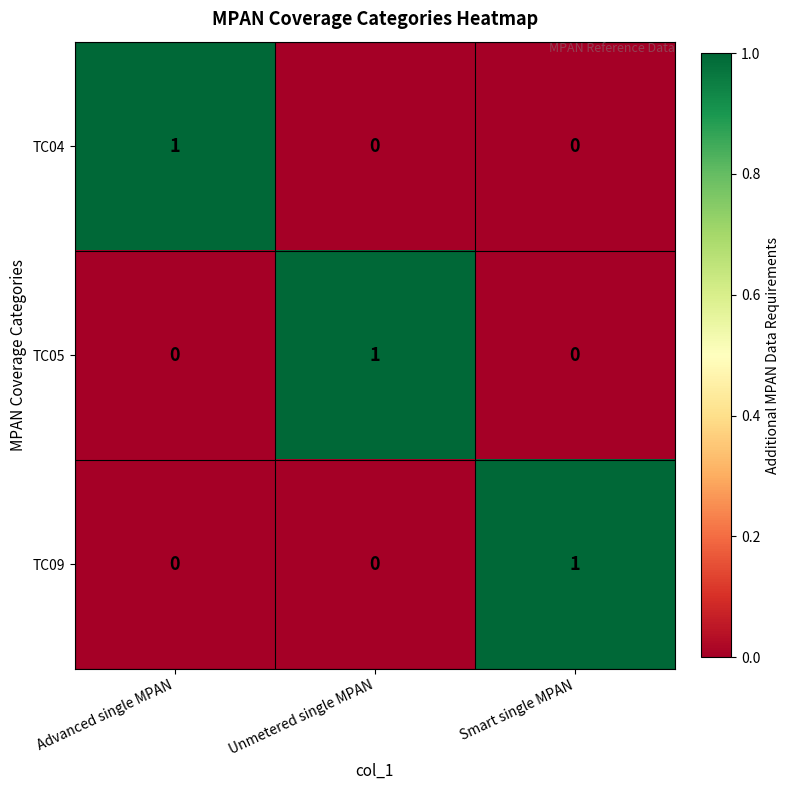

At which label does TC04 reach its peak?

Advanced single MPAN